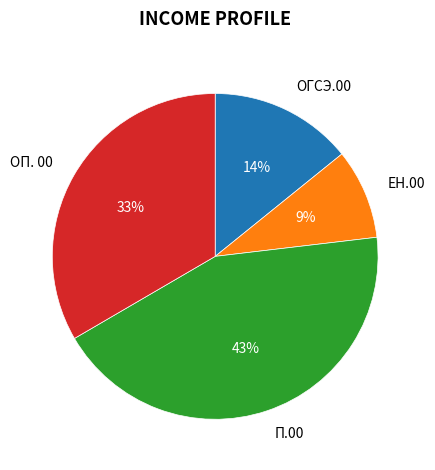

The ЕН.00 slice represents 20% of the pie. True or false?

False